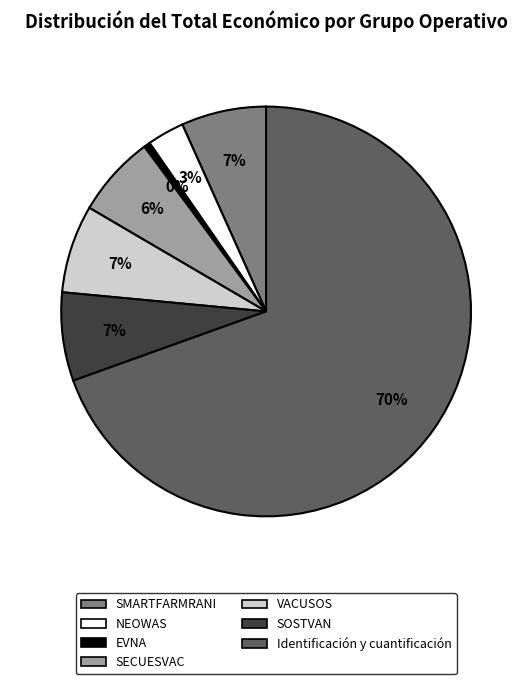

How many segments does this pie chart have?

7